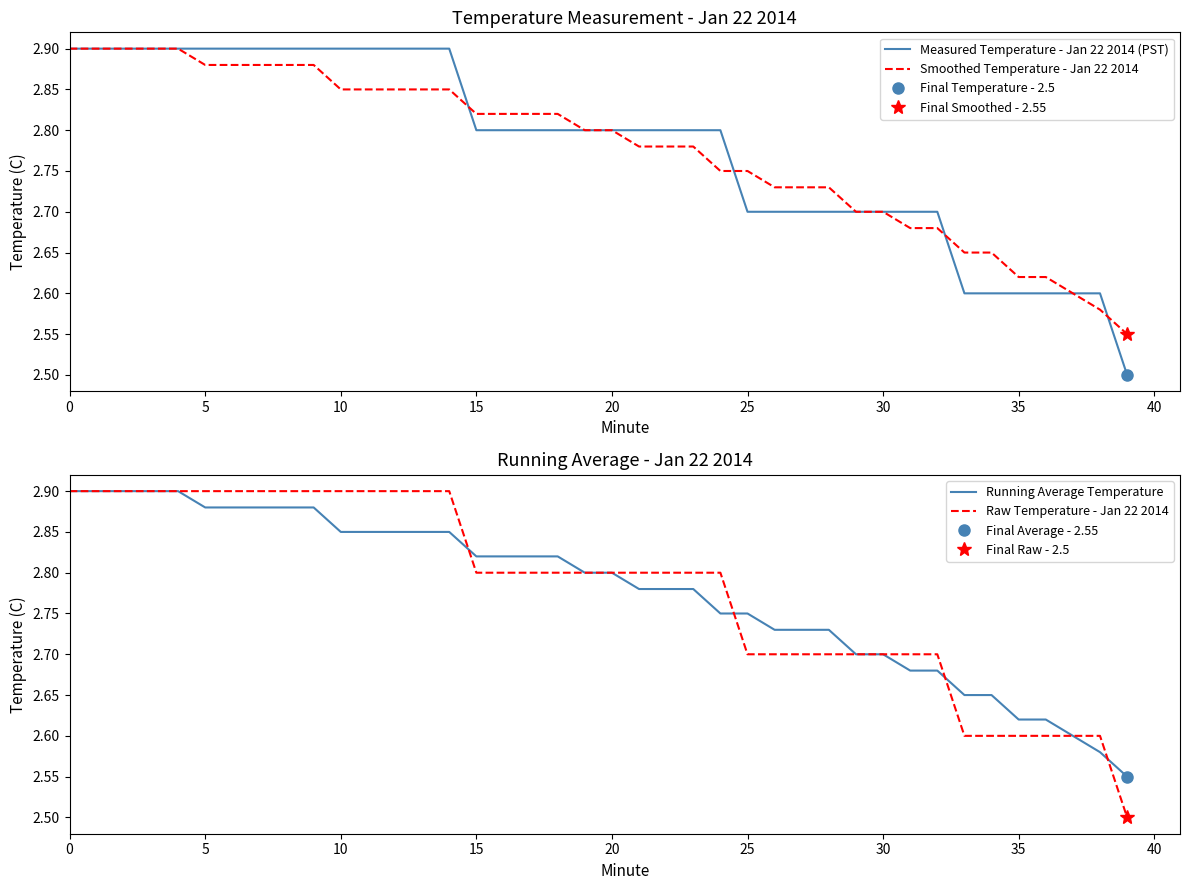

What is the approximate value of Measured Temperature - Jan 22 2014 (PST) at 30?

2.7